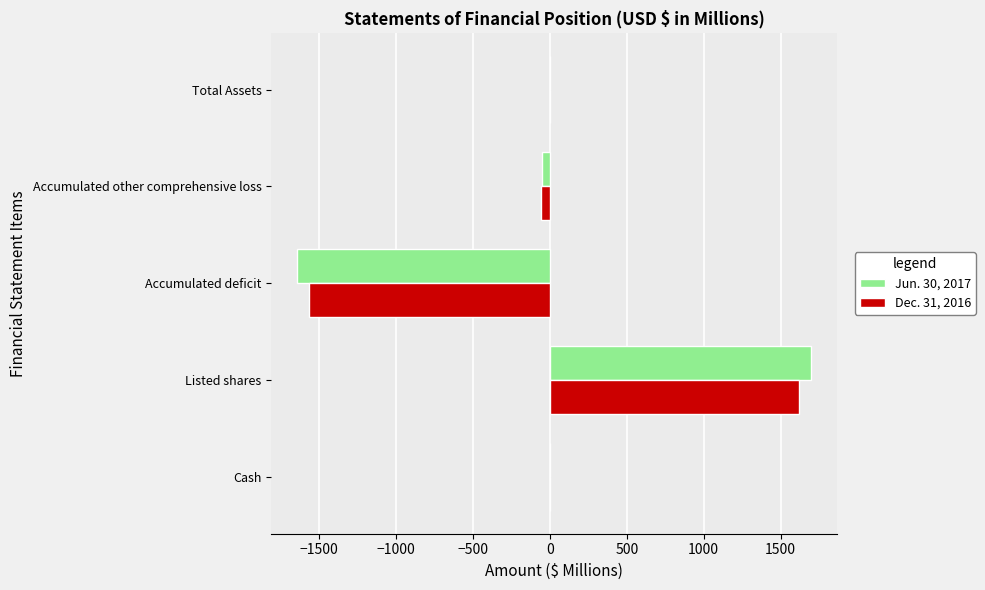

Between Listed shares and Accumulated deficit, which series saw the biggest shift?

Jun. 30, 2017